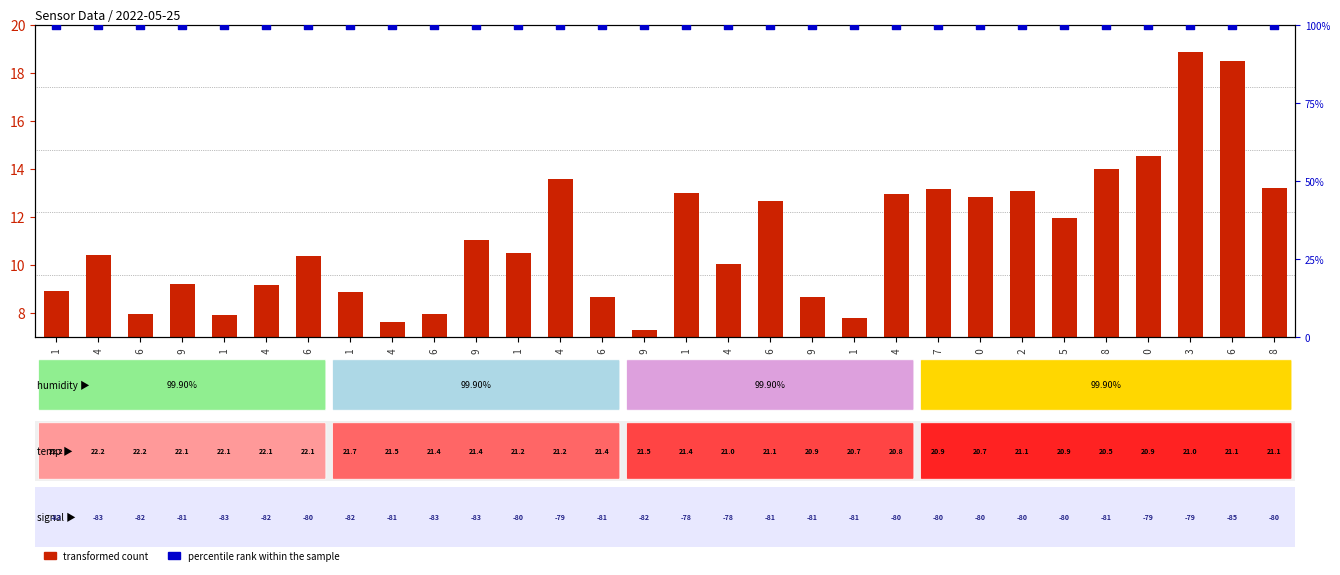

Which series has the largest total across all categories?

percentile rank within the sample